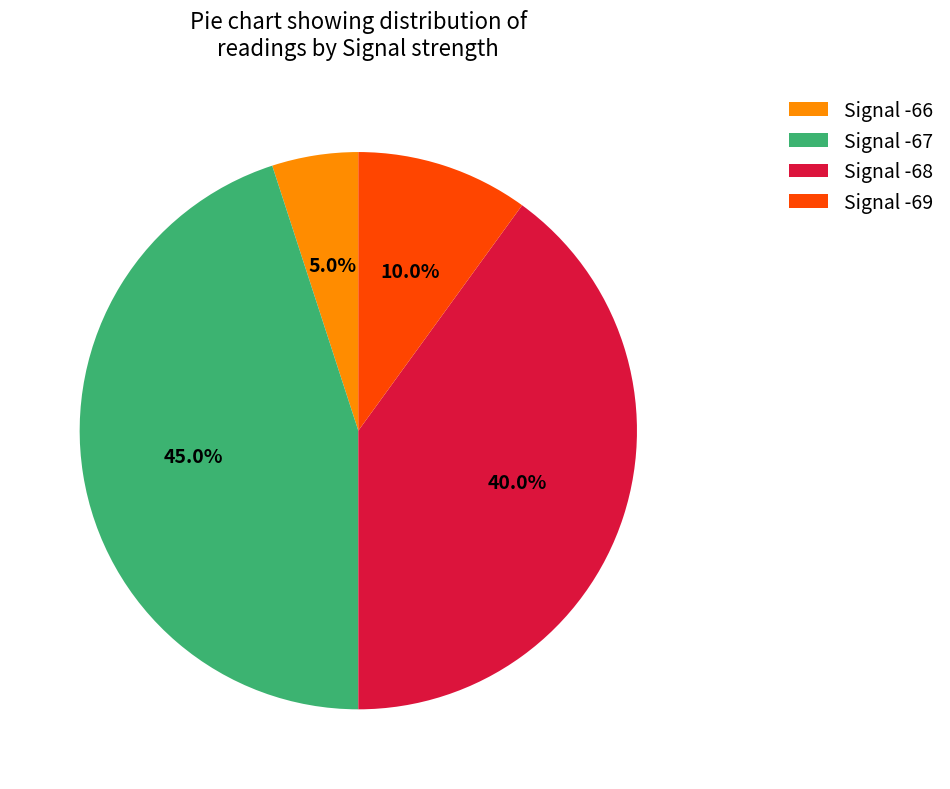

Does Signal -67 account for over 50% of the chart?

No